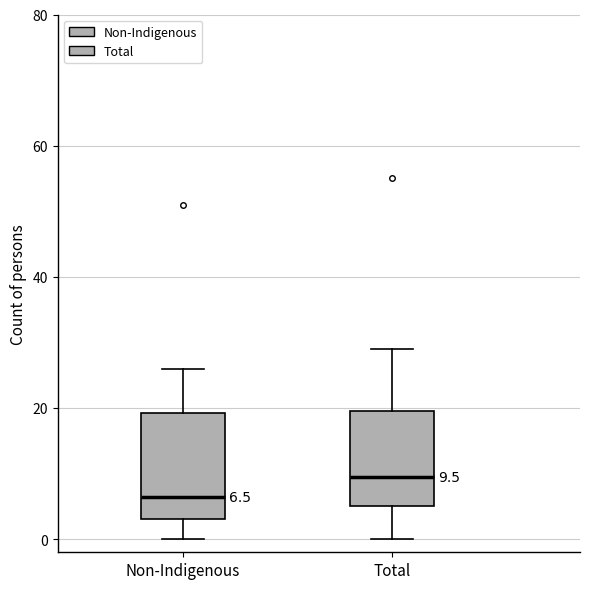

Which box's median line is the lowest?

Non-Indigenous